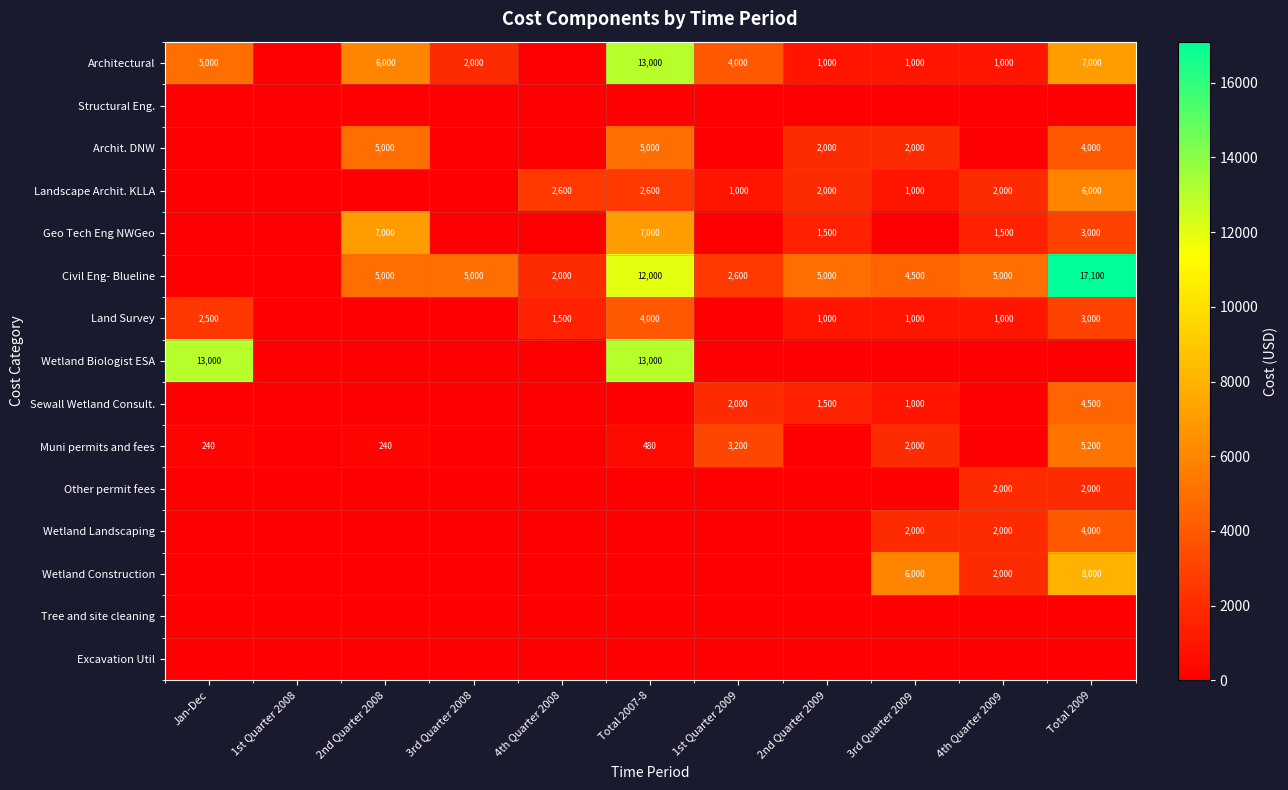

The value of Muni permits and fees at Total 2007-8 is 480. True or false?

True